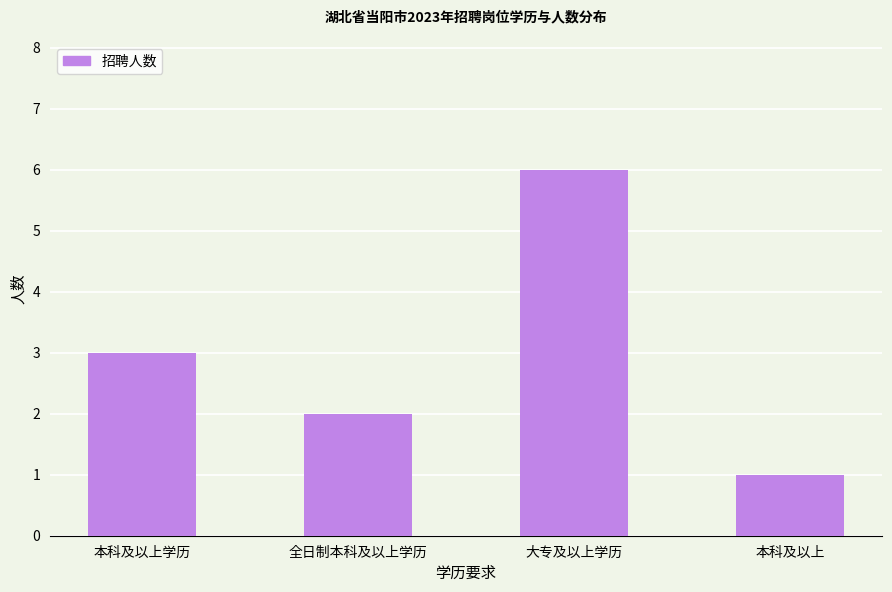

What is the difference between the values at 大专及以上学历 and 全日制本科及以上学历?

4